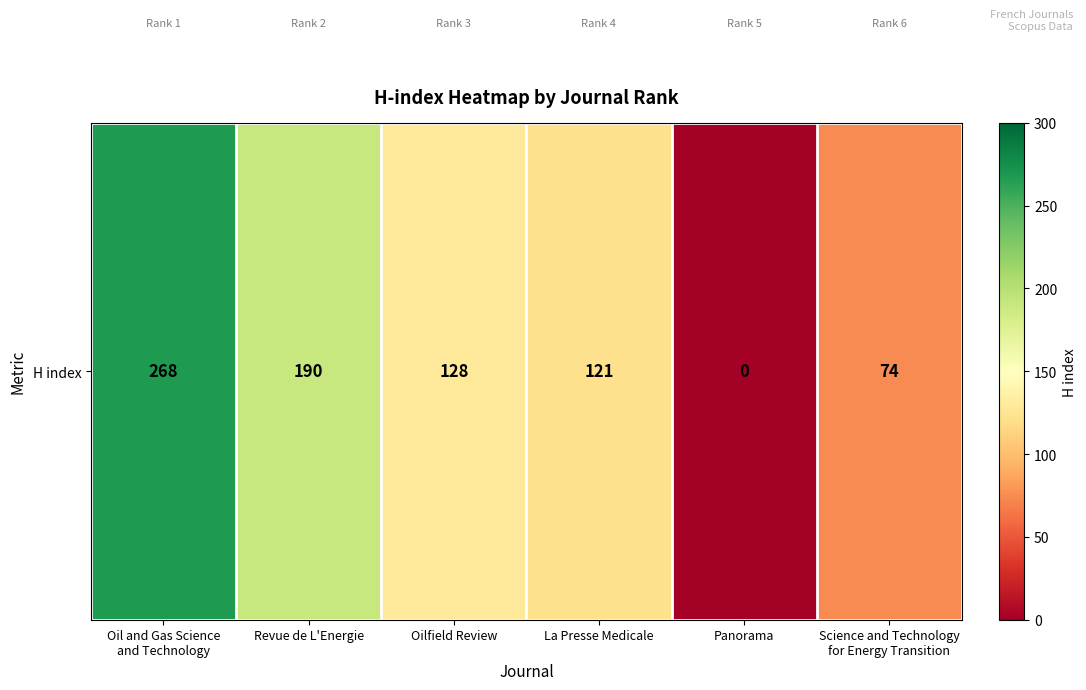

The chart shows a value of 205 at Oilfield Review. True or false?

False